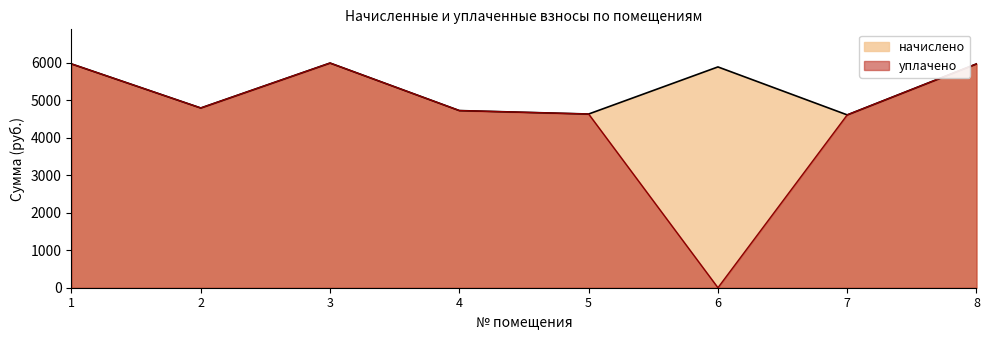

True or false: начислено has a value of 4631.0 at 5.

True